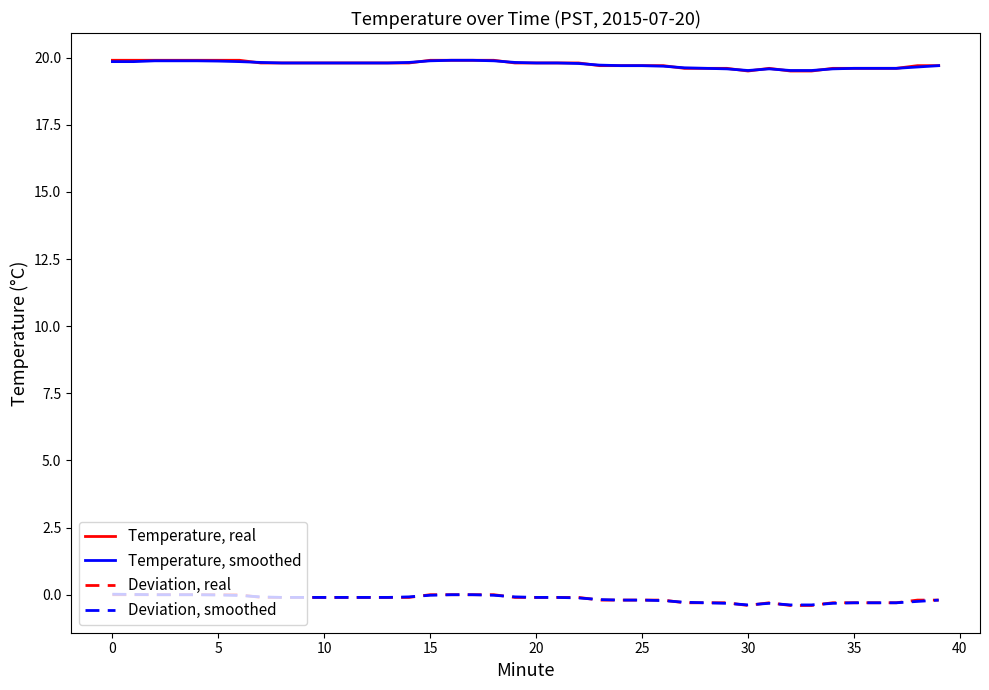

What is the lowest value of the Temperature, smoothed series?

19.5